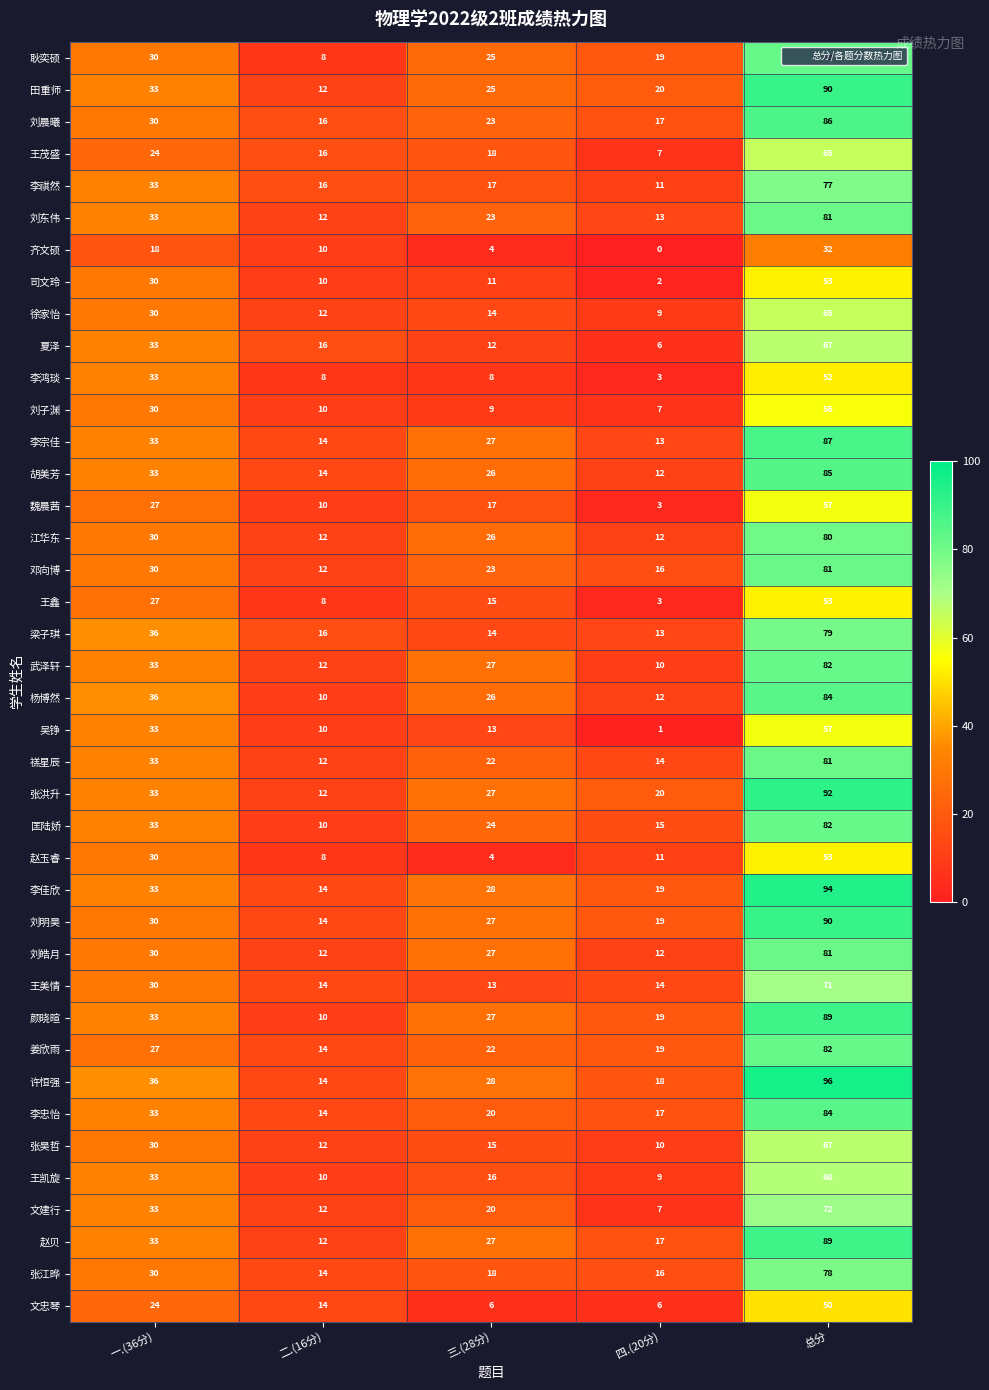

What is the difference between the maximum and minimum values in the 杨博然 series?

74